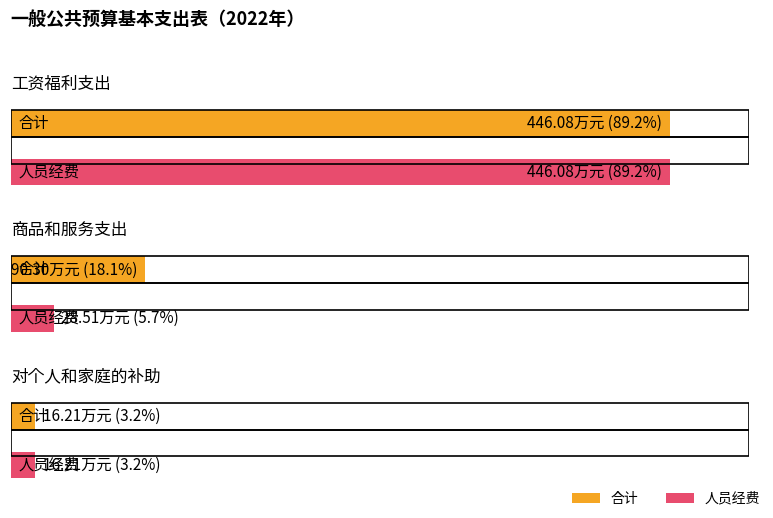

Rank the categories by 合计 value from lowest to highest.

对个人和家庭的补助, 商品和服务支出, 工资福利支出